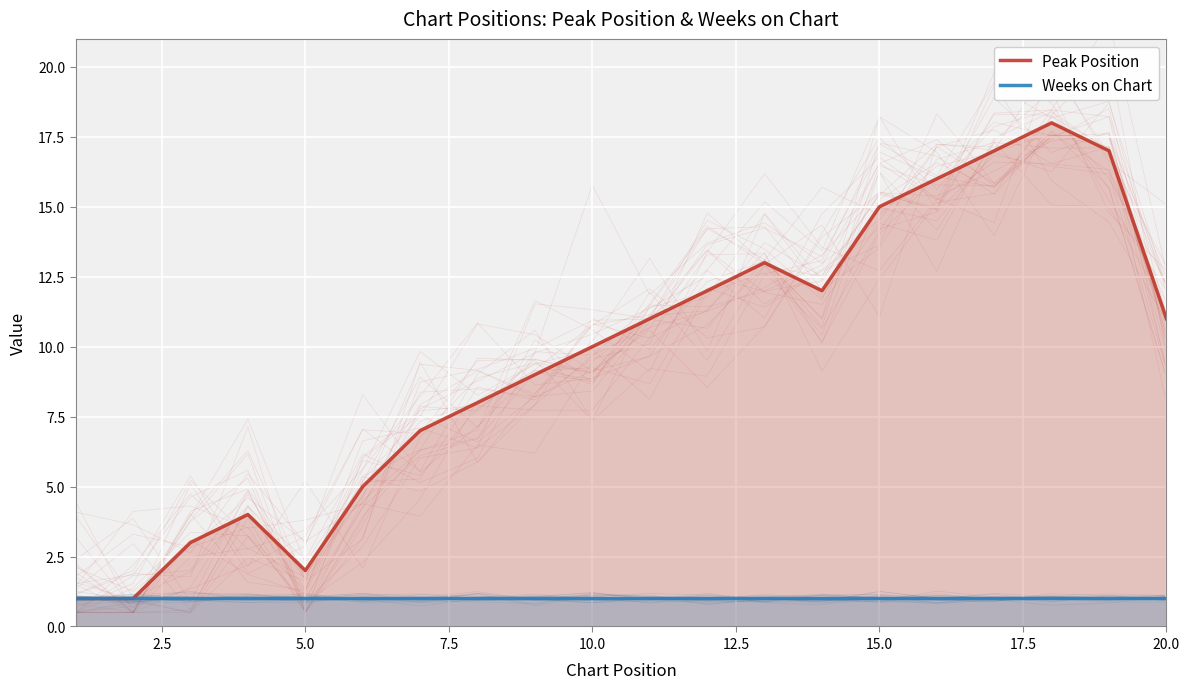

Which series has the widest spread of values?

Peak Position